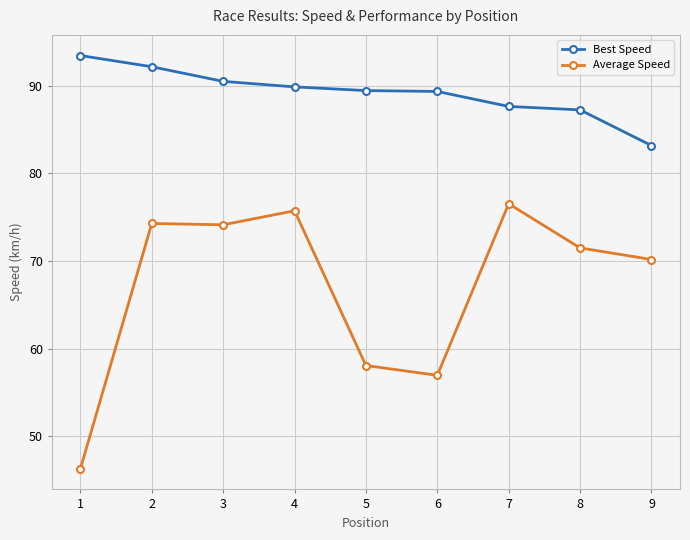

Count the number of data series in this chart.

2